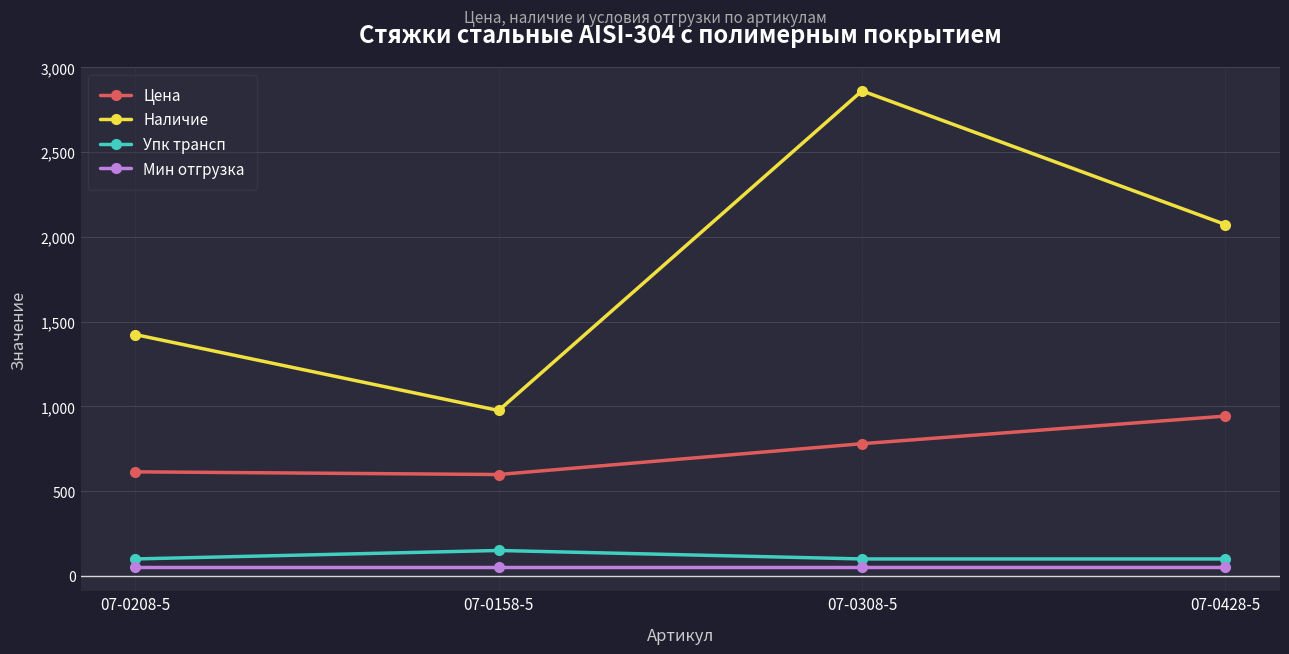

At 07-0208-5, list the series in order from largest to smallest.

Наличие, Цена, Упк трансп, Мин отгрузка